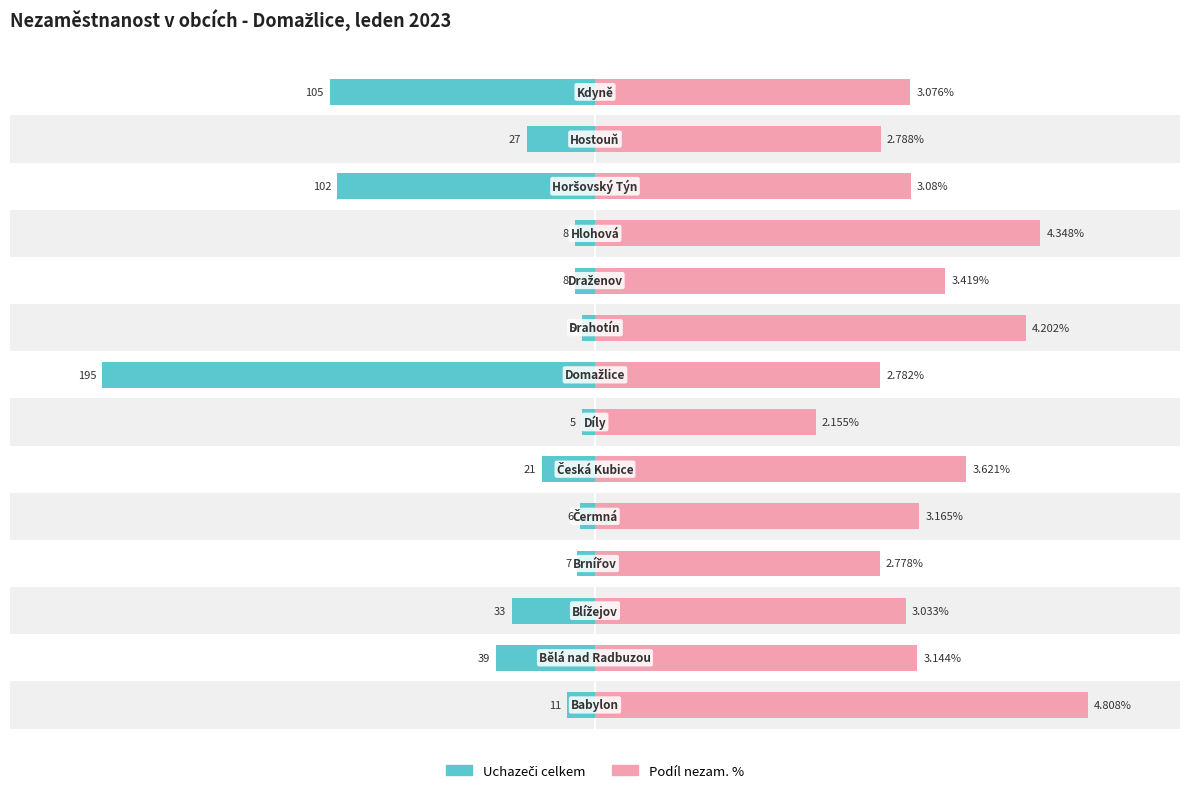

What is the difference between the highest and lowest values at 12?

35.3